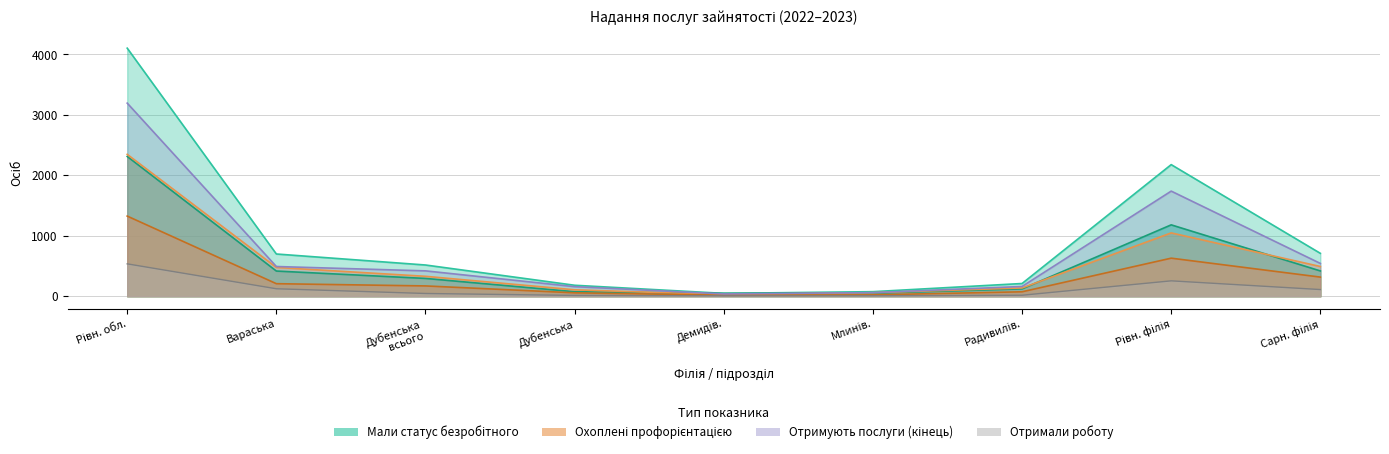

Which label corresponds to the largest value in the chart?

Рівн. обл.